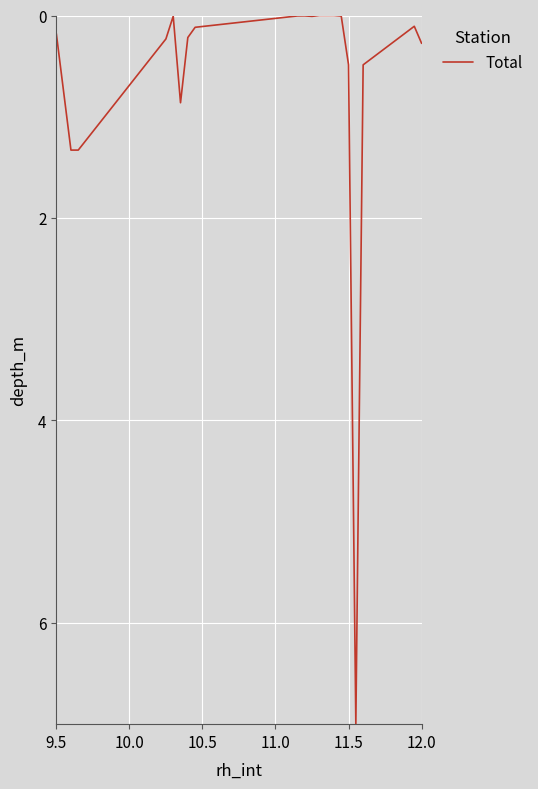

What is the greatest value displayed?

7.0